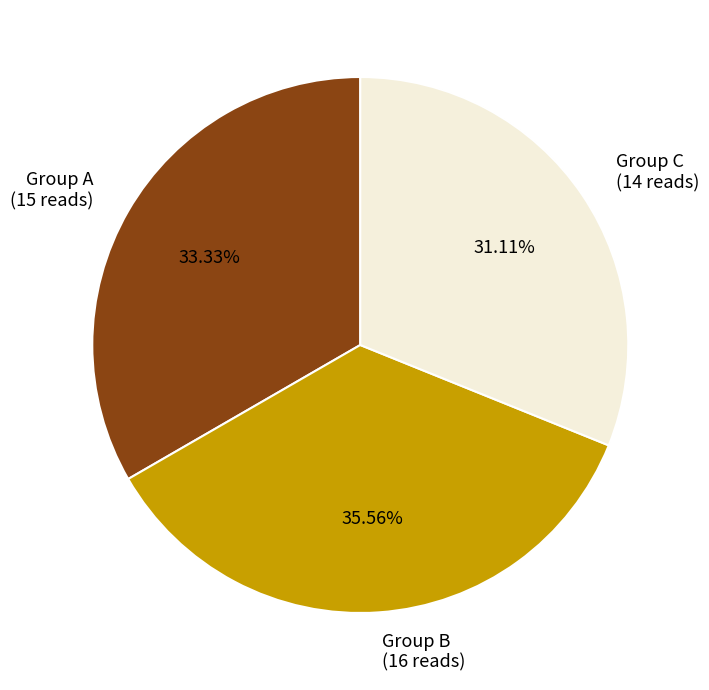

How many segments does this pie chart have?

3